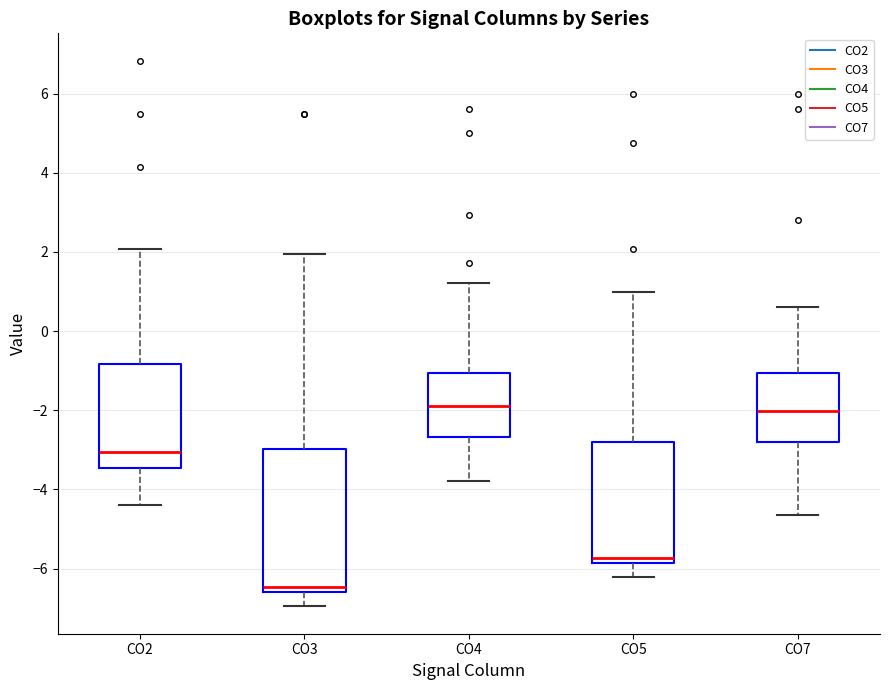

Where does the median line of the box for CO2 sit on the y-axis? The values are not printed on the chart, so give them approximately, as read against the axis.

-3.0